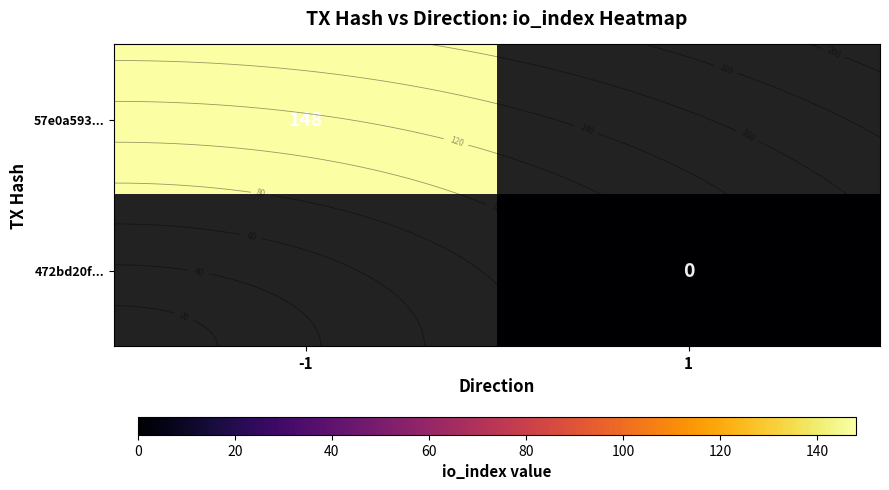

List the series in order of their overall mean, highest first.

row_0, row_1